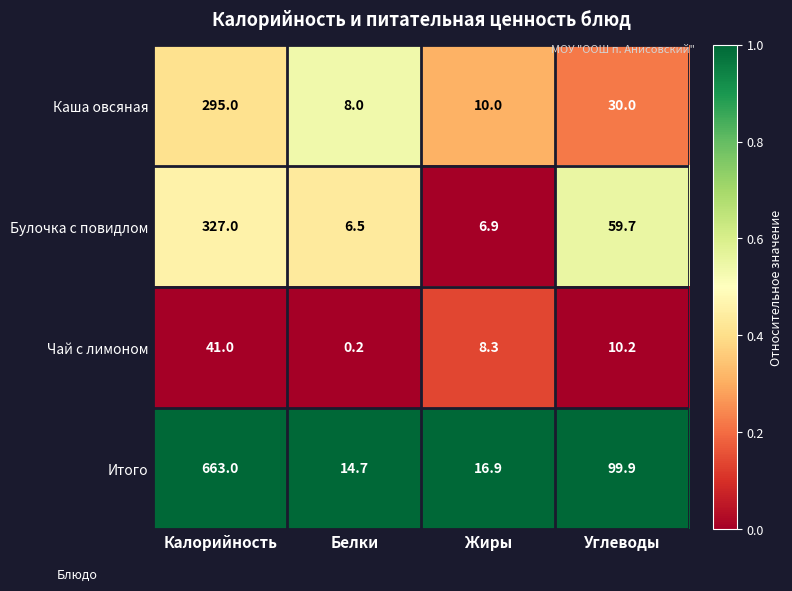

What is the maximum value for Итого?

663.0